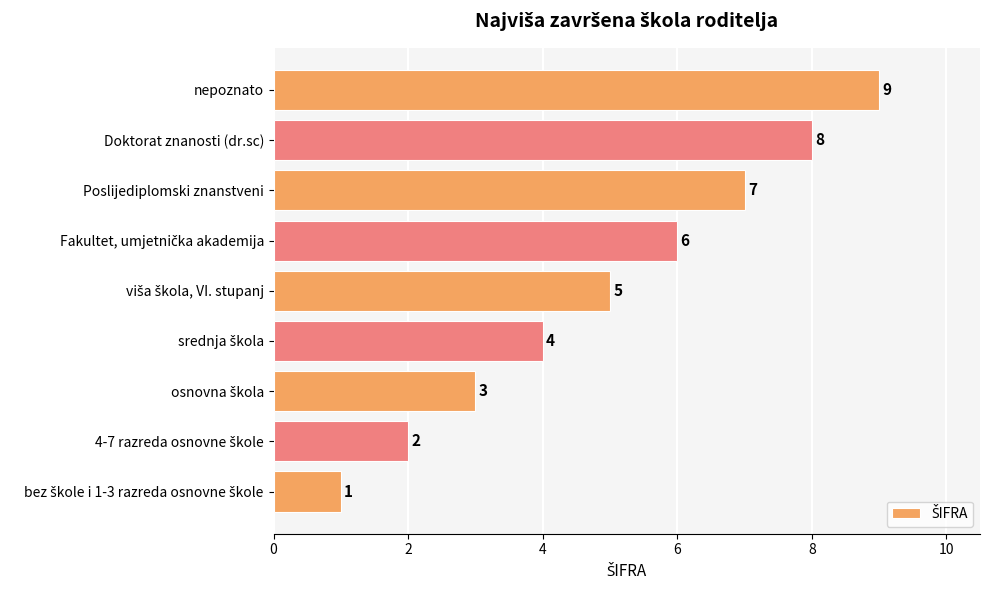

At which category does the chart reach its peak across all series?

nepoznato